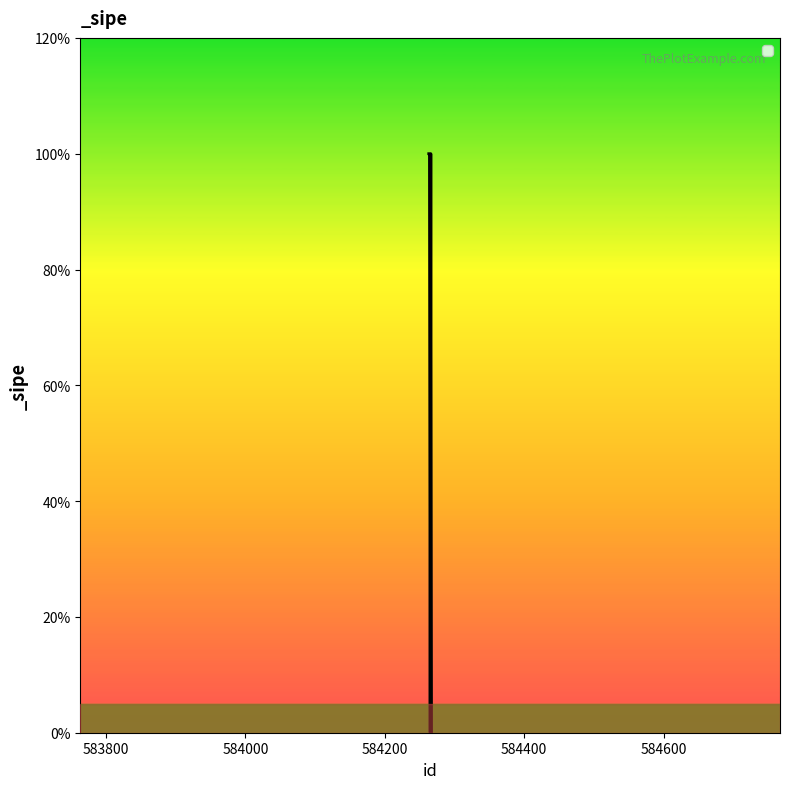

True or false: there are more than 2 points higher than both neighbors.

False